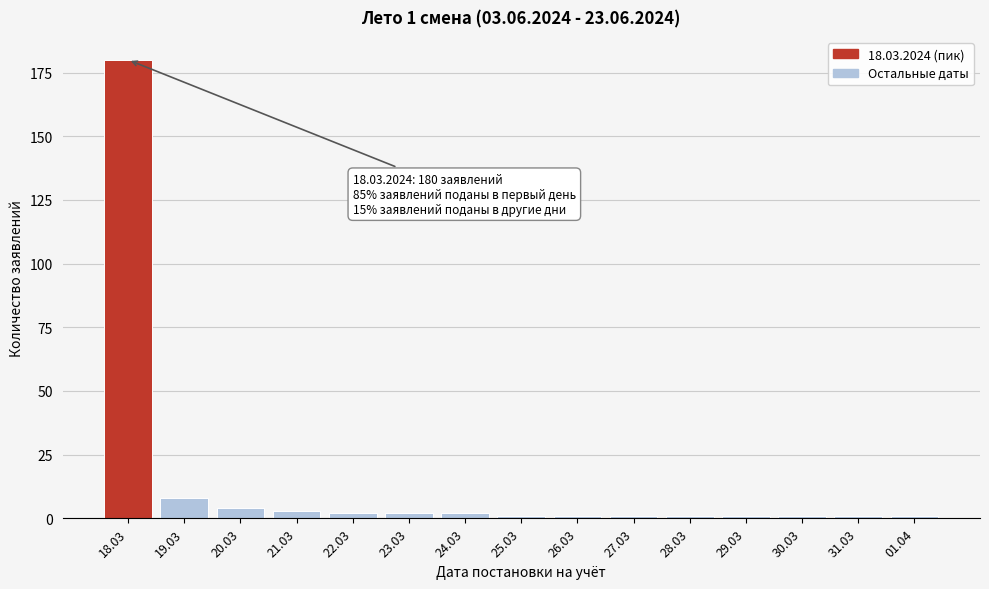

Reading left to right, transcribe all the data shown in this chart.

18.03=180	19.03=8	20.03=4	21.03=3	22.03=2	23.03=2	24.03=2	25.03=1	26.03=1	27.03=1	28.03=1	29.03=1	30.03=1	31.03=1	01.04=1